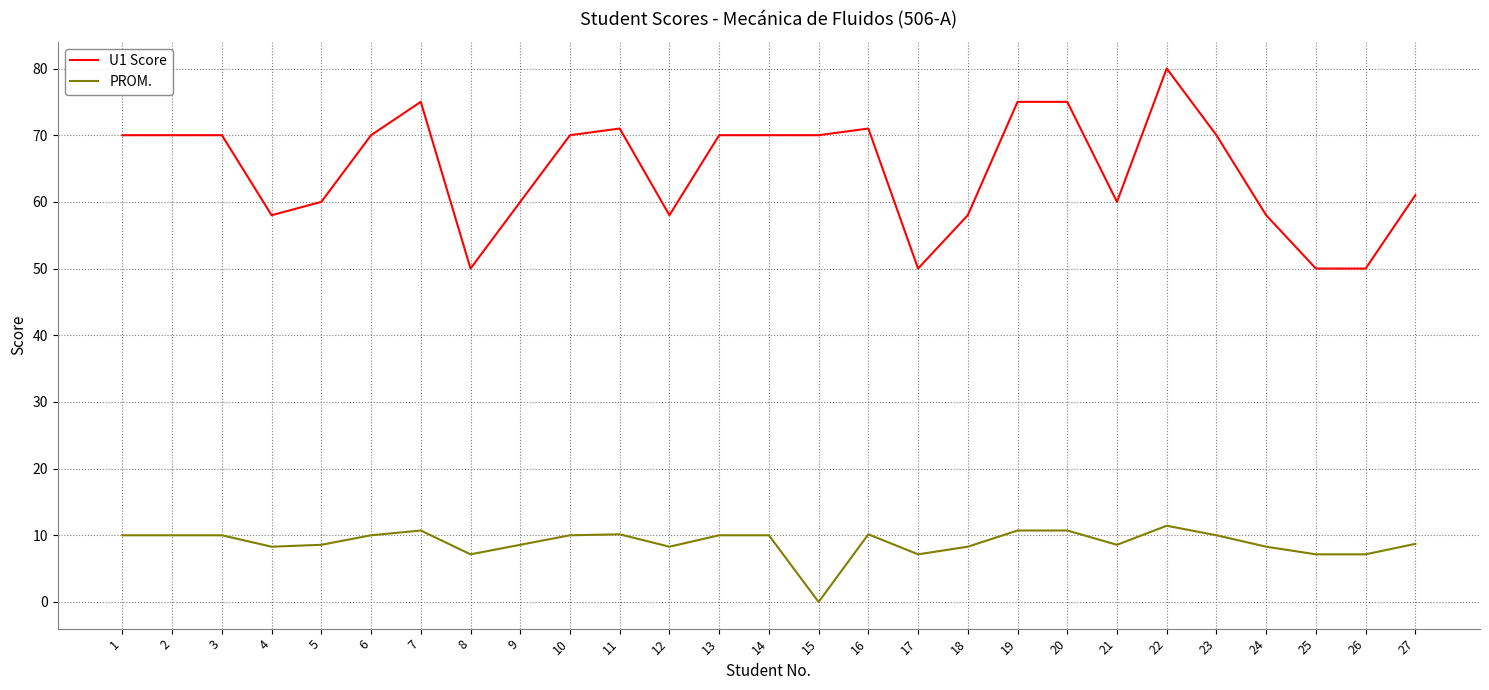

Is the value of PROM. at 15 greater than the value of U1 Score at 17?

No